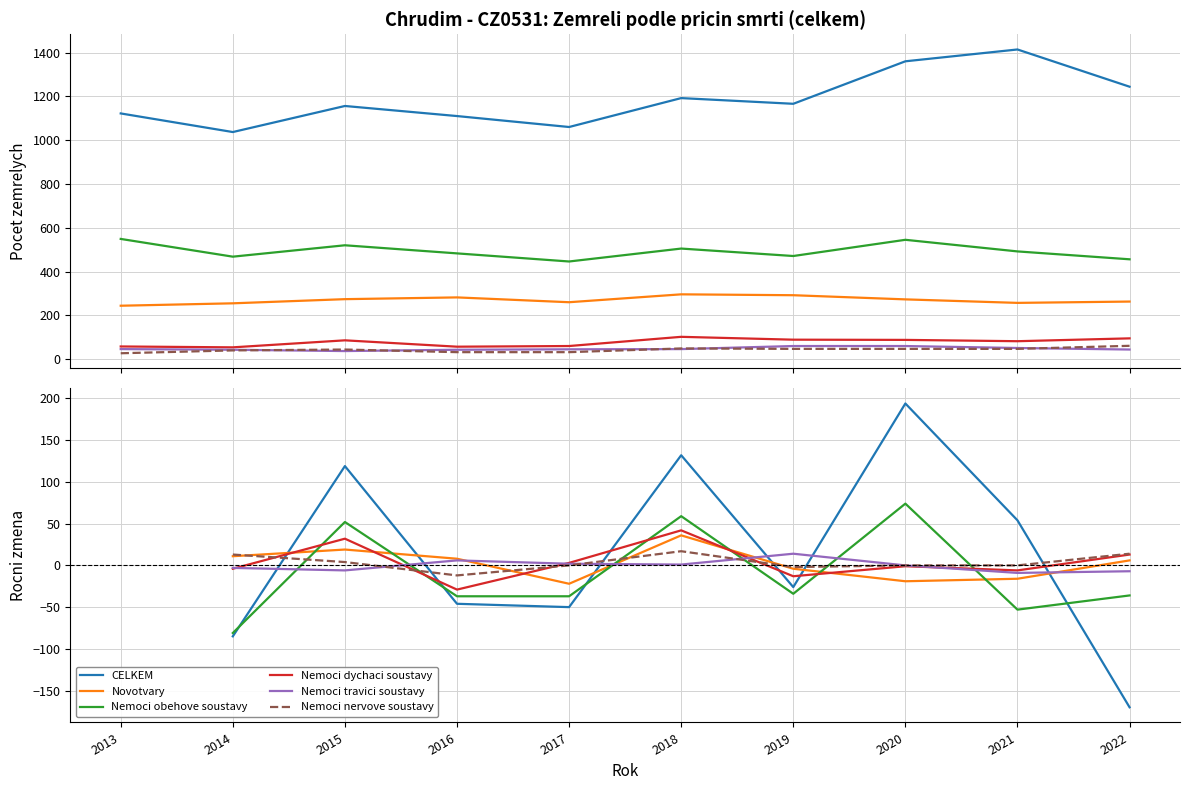

Which series has the largest range (max minus min)?

CELKEM